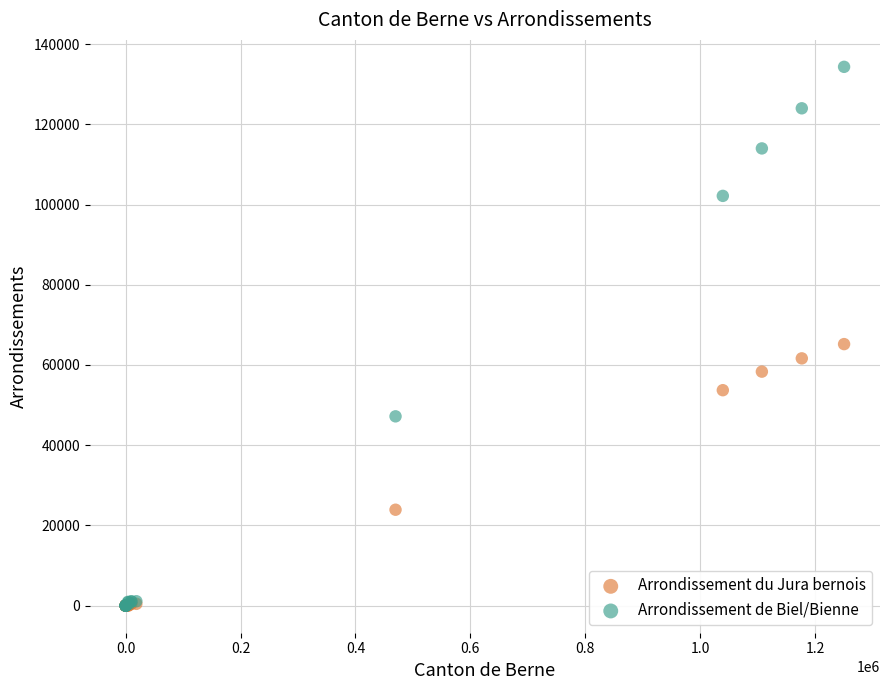

Across all series, what Y value is closest to 67143?

65197.0